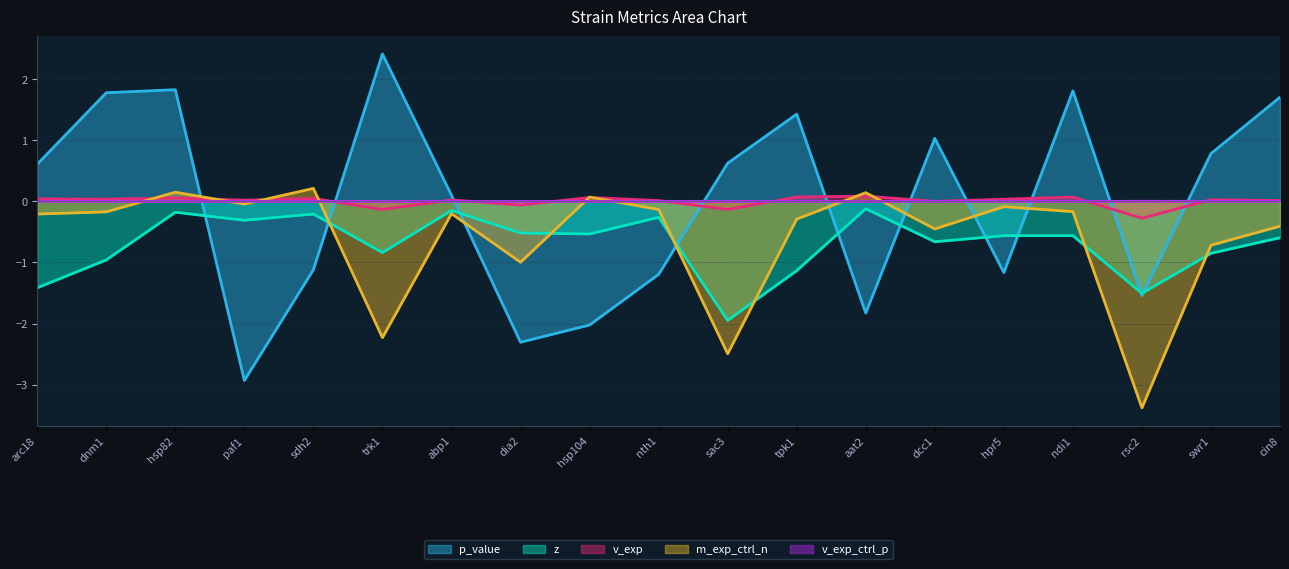

Rank the series by their maximum value, from lowest to highest.

z, v_exp_ctrl_p, v_exp, m_exp_ctrl_n, p_value